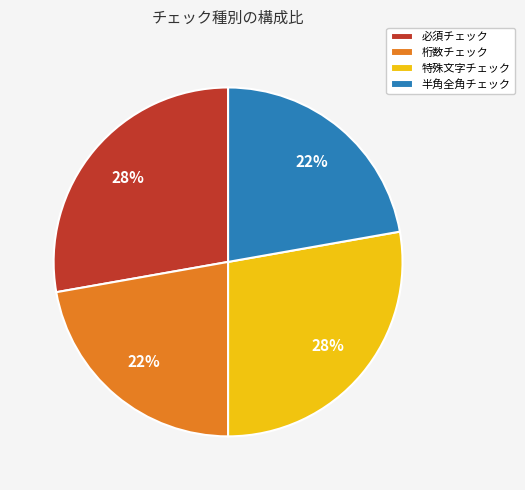

Approximately how many times larger is the value at 半角全角チェック compared to 桁数チェック?

1.0